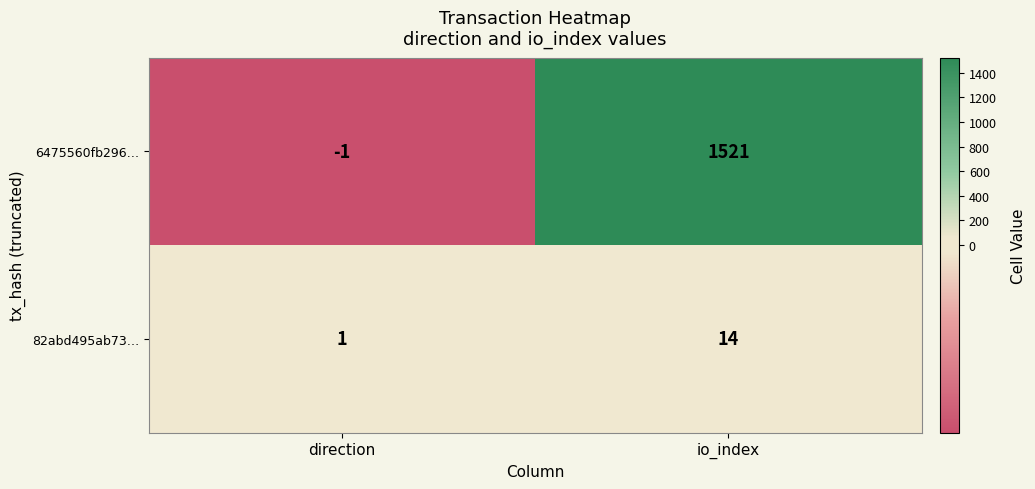

The value of 82abd495ab73… at io_index is 14. True or false?

True